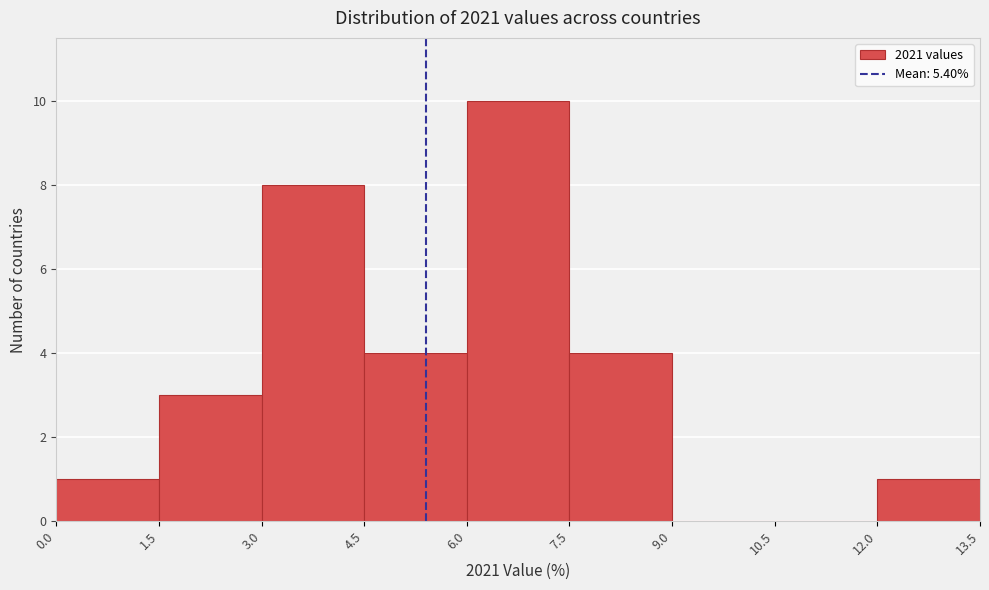

Over which range of the x-axis is the bar tallest?

6.0 to 7.5